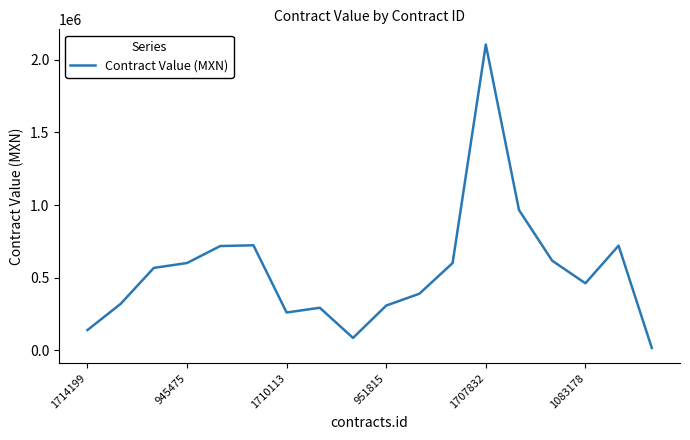

What is the maximum value shown in the chart?

2103436.5